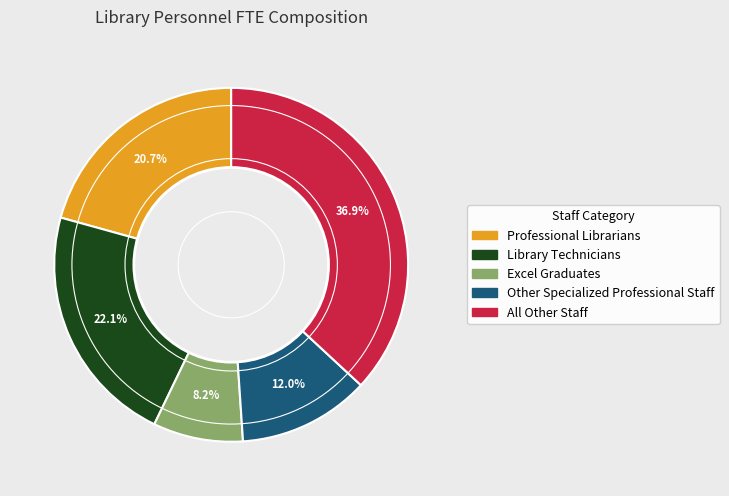

Does any single category account for the majority?

No